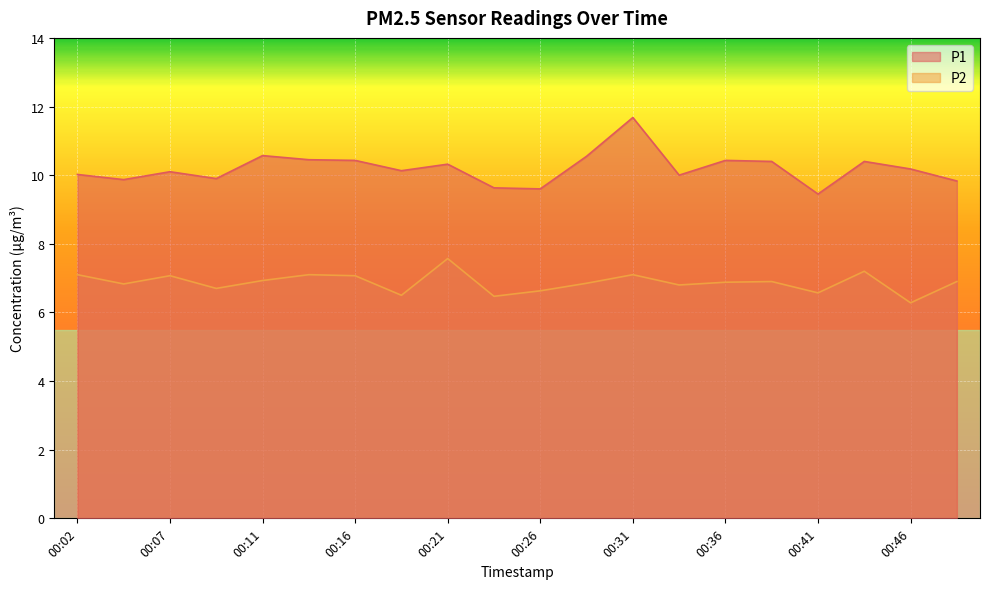

Rank the series by their average value, from highest to lowest.

P1, P2